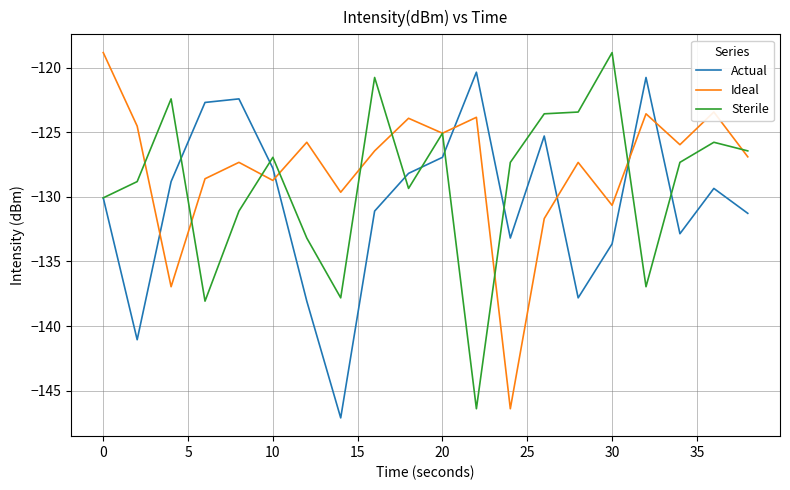

What is the minimum value shown in the chart?

-147.1